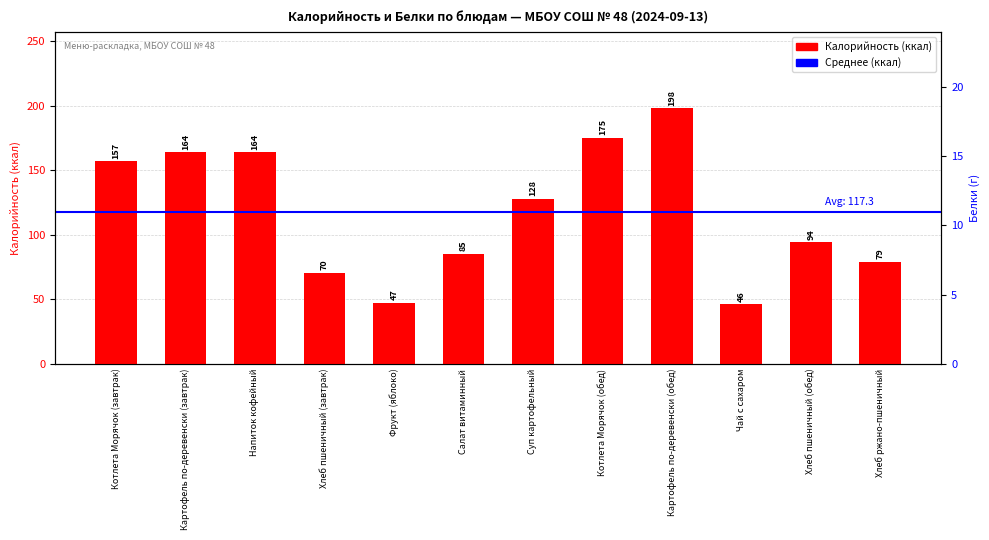

What is the average value?

117.3